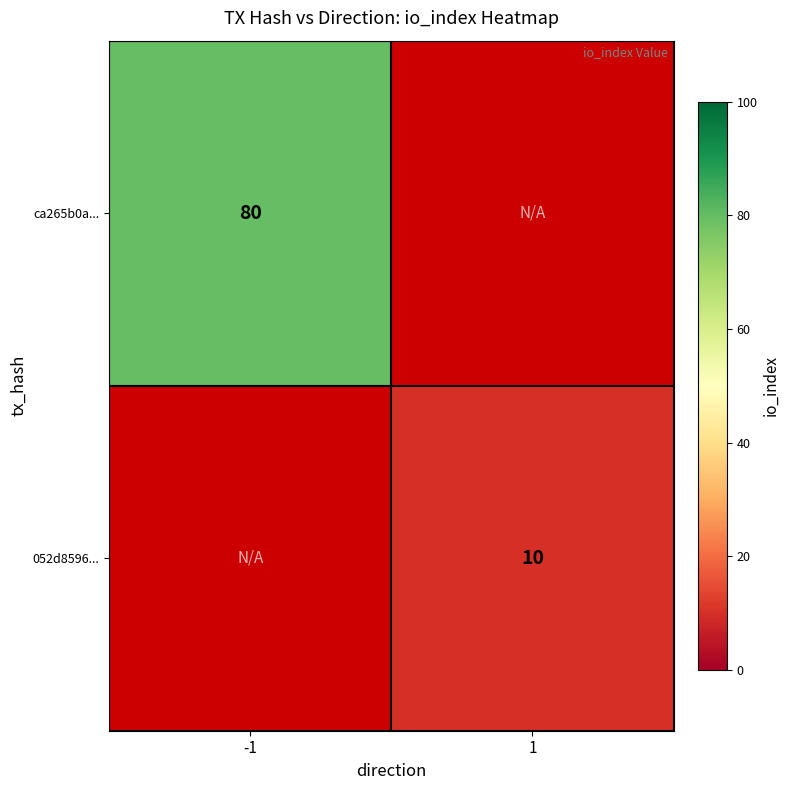

The ca265b0a... series shows 80 at -1. True or false?

True